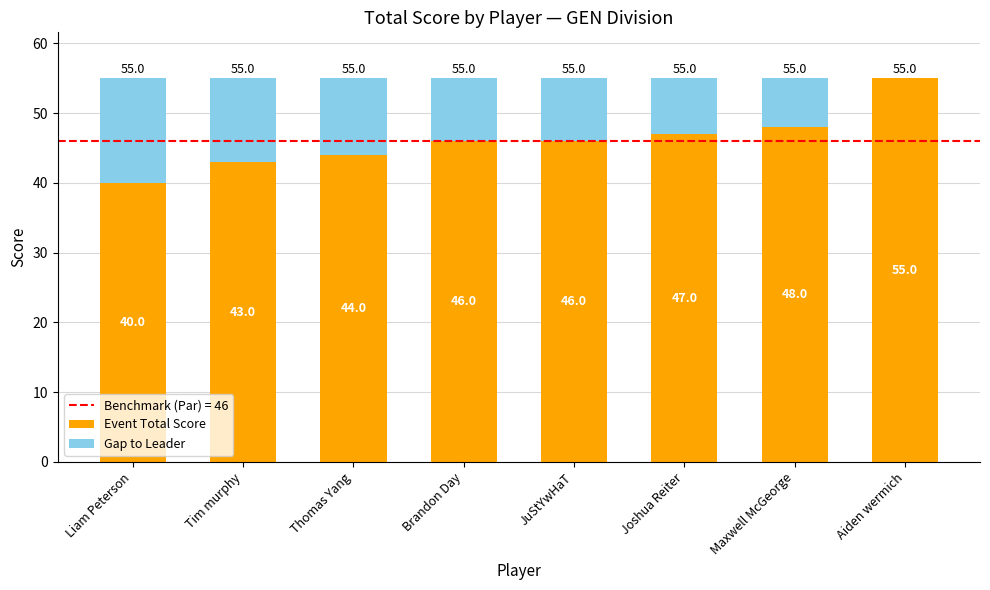

What is the maximum value for Event Total Score?

55